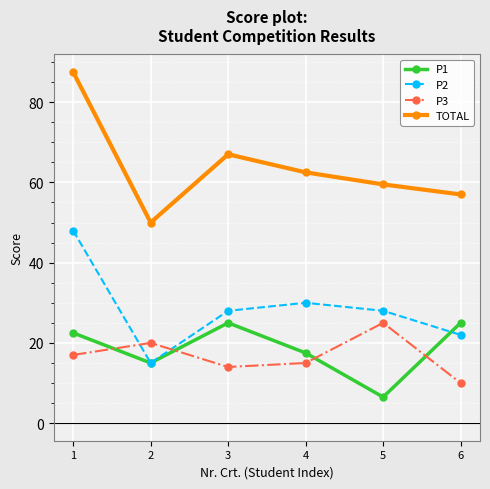

What is the difference between the maximum and minimum values in the TOTAL series?

37.5